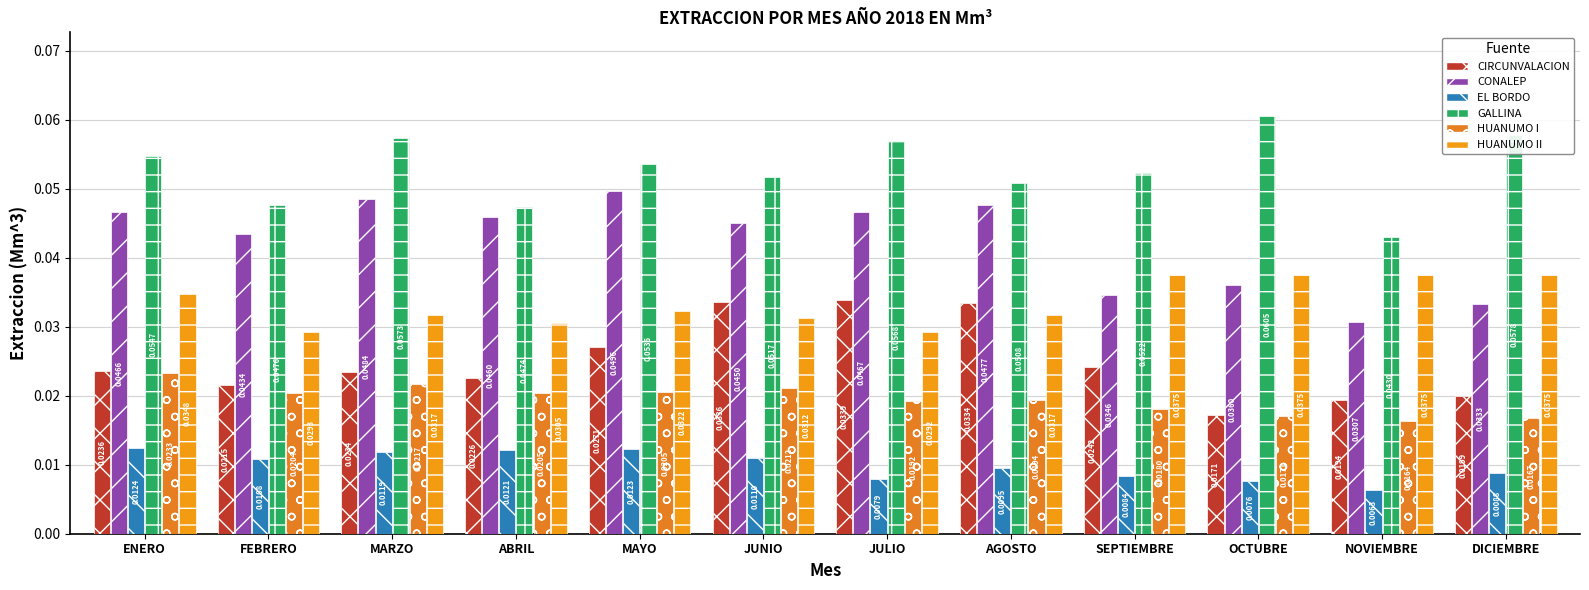

At which category is the sum across all series the highest?

ENERO